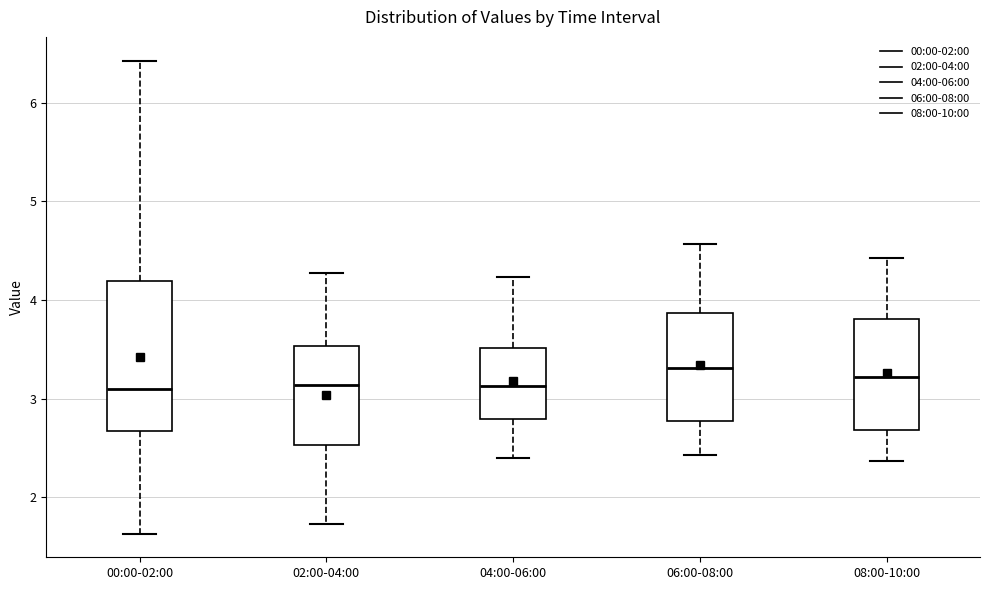

Reading left to right, read every box against the y-axis: the position of its median line, the range the box covers, and the ends of its whiskers. The values are not printed on the chart, so give them approximately, as read against the axis.

00:00-02:00: median 3.1, box 2.7 to 4.2, whiskers 1.6 to 6.4
02:00-04:00: median 3.1, box 2.5 to 3.5, whiskers 1.7 to 4.3
04:00-06:00: median 3.1, box 2.8 to 3.5, whiskers 2.4 to 4.2
06:00-08:00: median 3.3, box 2.8 to 3.9, whiskers 2.4 to 4.6
08:00-10:00: median 3.2, box 2.7 to 3.8, whiskers 2.4 to 4.4